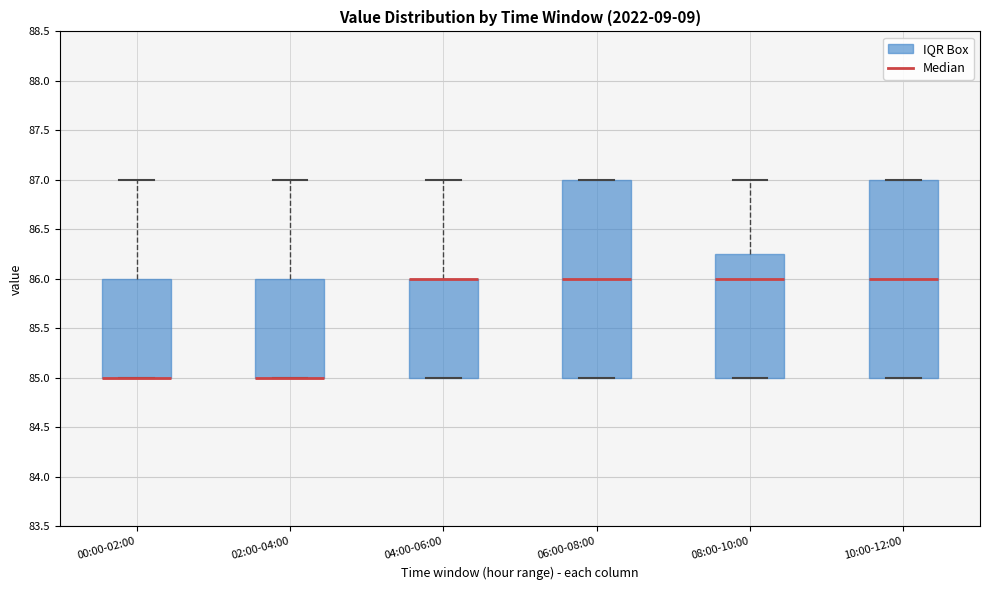

Reading left to right, read every box against the y-axis: the position of its median line, the range the box covers, and the ends of its whiskers. The values are not printed on the chart, so give them approximately, as read against the axis.

00:00-02:00: median 85.00 (drawn on the box's lower edge), box 85.00 to 86.00, whiskers 85.00 to 87.00
02:00-04:00: median 85.00 (drawn on the box's lower edge), box 85.00 to 86.00, whiskers 85.00 to 87.00
04:00-06:00: median 86.00 (drawn on the box's upper edge), box 85.00 to 86.00, whiskers 85.00 to 87.00
06:00-08:00: median 86.00, box 85.00 to 87.00, whiskers 85.00 to 87.00
08:00-10:00: median 86.00, box 85.00 to 86.25, whiskers 85.00 to 87.00
10:00-12:00: median 86.00, box 85.00 to 87.00, whiskers 85.00 to 87.00